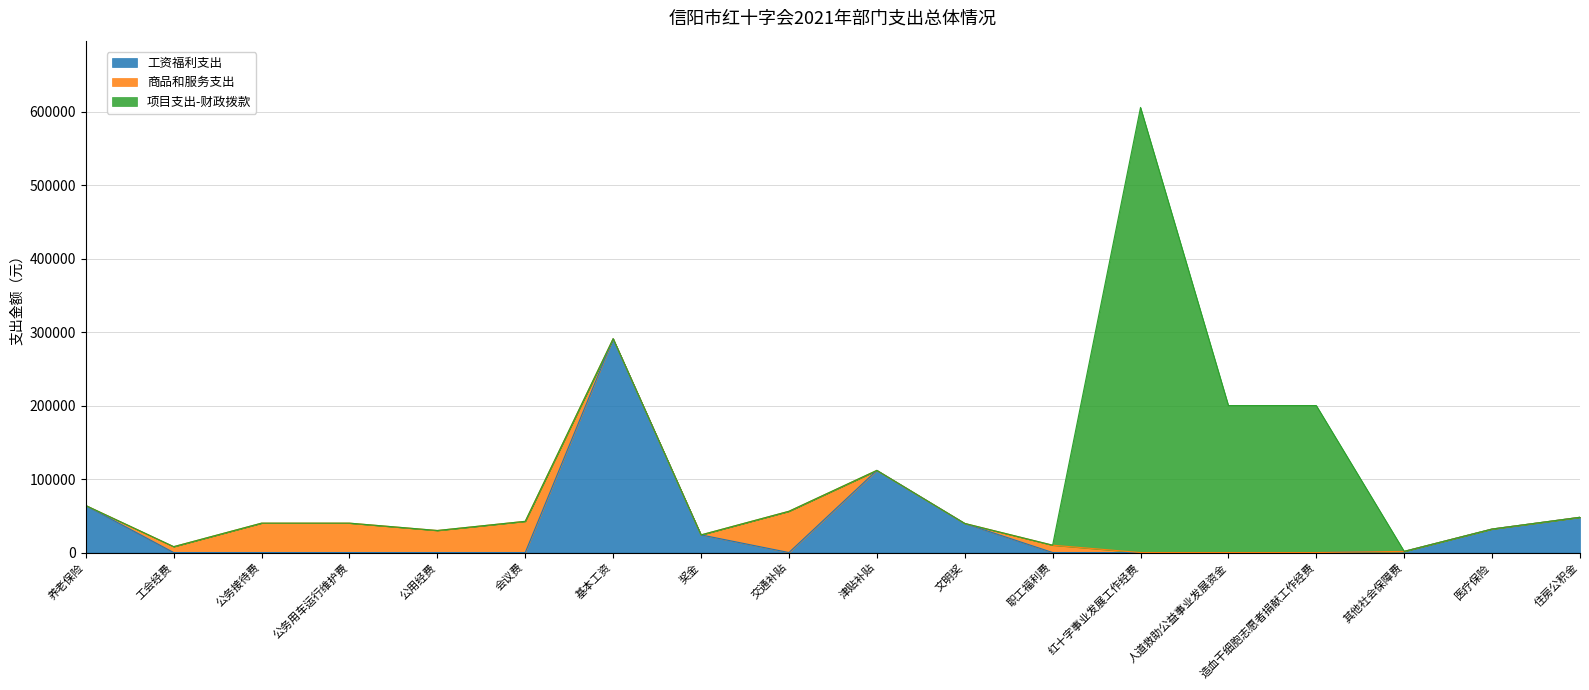

The value of 项目支出-财政拨款 at 人道救助公益事业发展资金 is 275186. True or false?

False